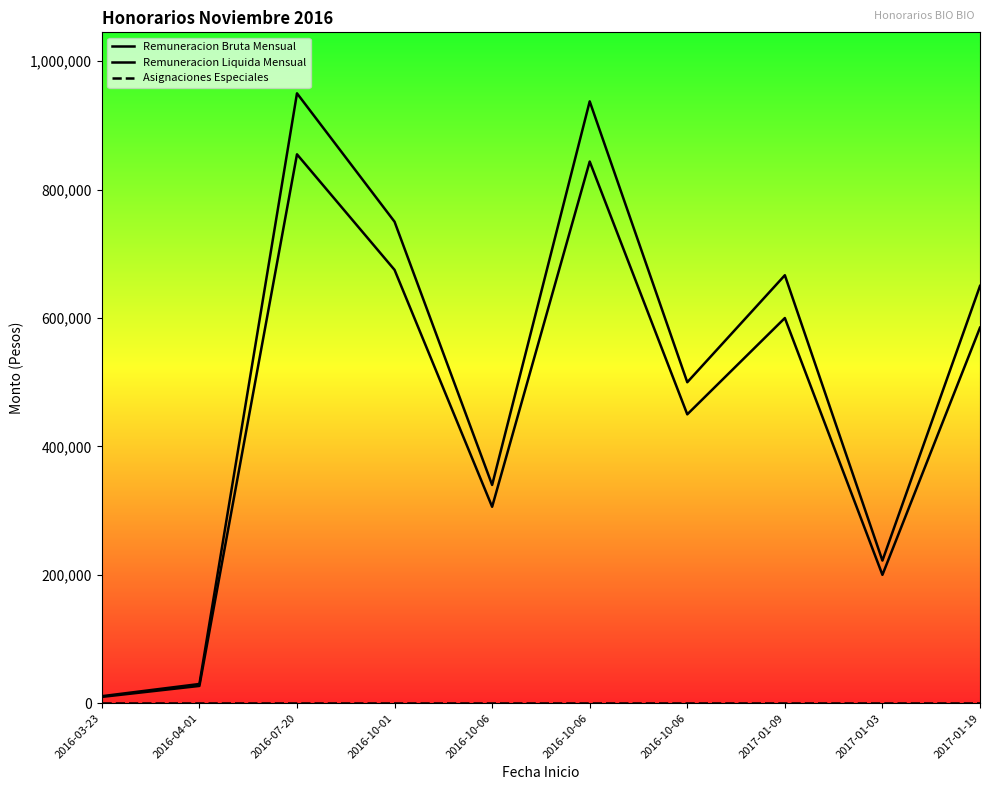

Which series changed the most between 2016-04-01 and 2017-01-09?

Remuneracion Bruta Mensual